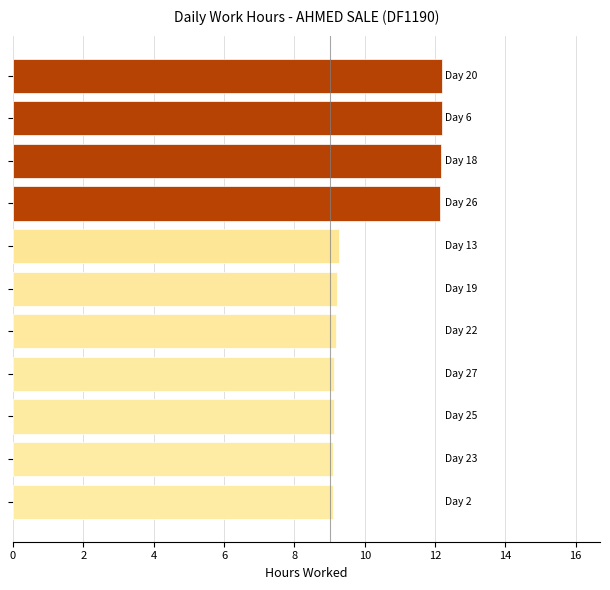

What is the difference between the maximum and minimum values?

3.1